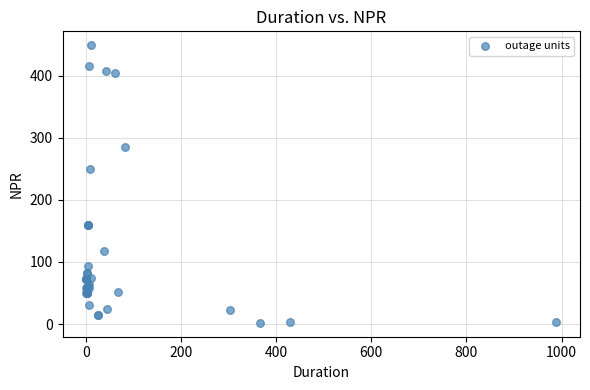

What Y value in the scatter plot is closest to 225?

249.0